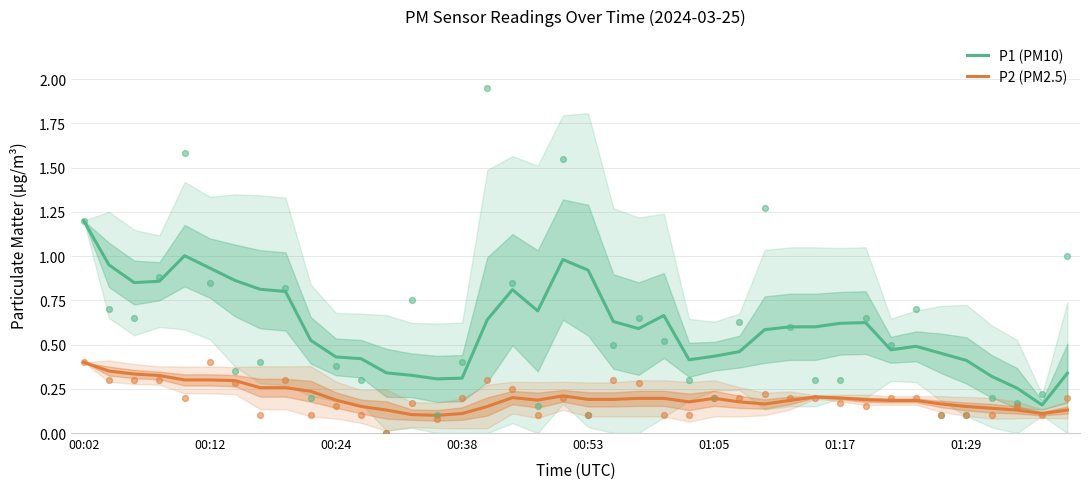

What are all the series names shown in the legend?

P1 (PM10), P2 (PM2.5)